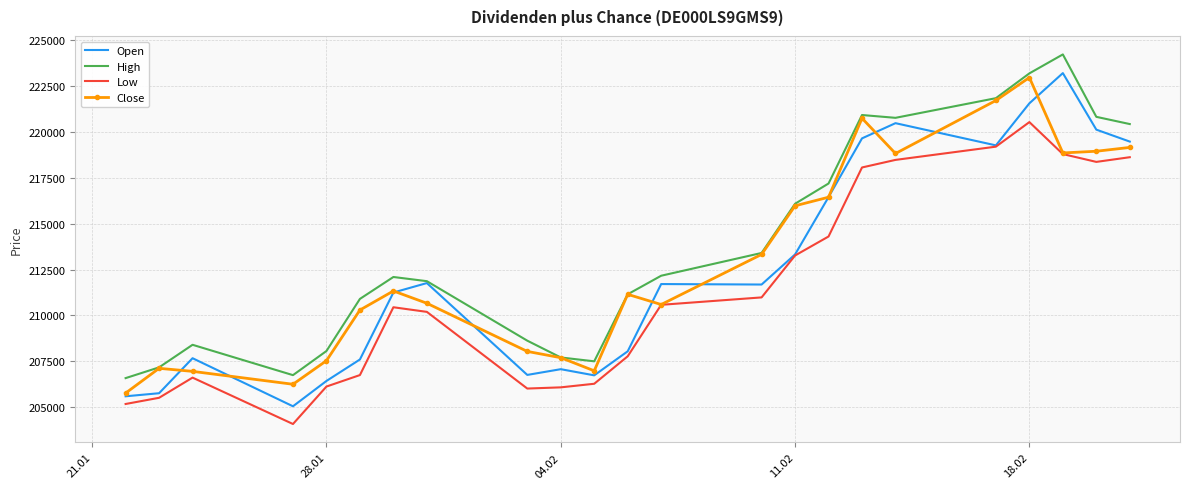

Which series has the largest total across all categories?

High